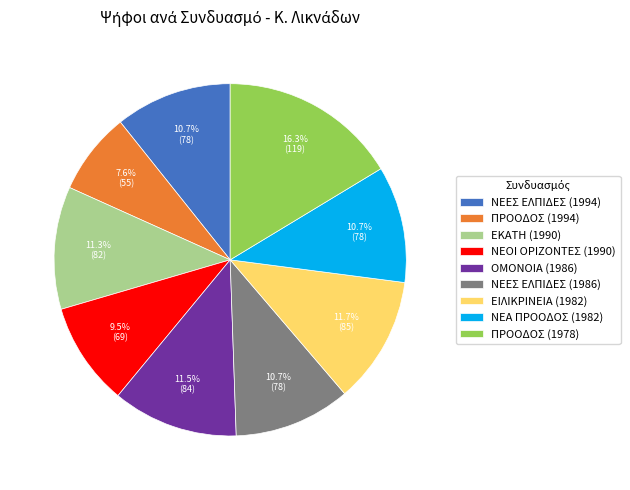

Which has a higher value, ΝΕΟΙ ΟΡΙΖΟΝΤΕΣ (1990) or ΝΕΕΣ ΕΛΠΙΔΕΣ (1994)?

ΝΕΕΣ ΕΛΠΙΔΕΣ (1994)